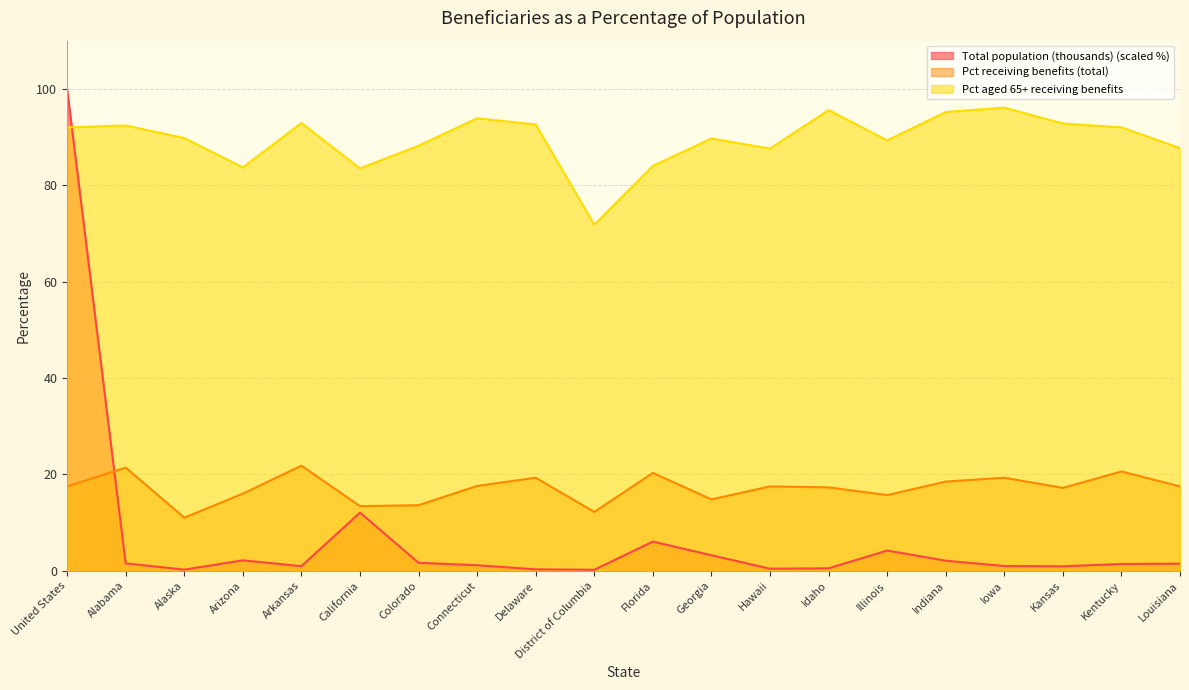

Which series has the largest total across all categories?

Pct aged 65+ receiving benefits